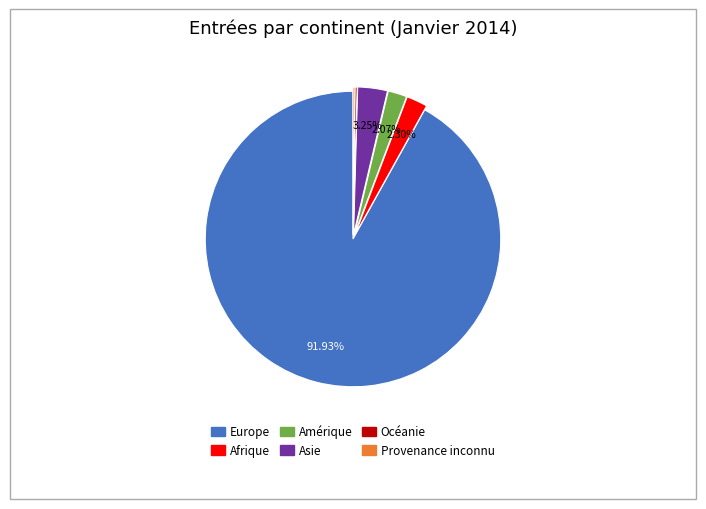

Is Asie the majority of the pie?

No